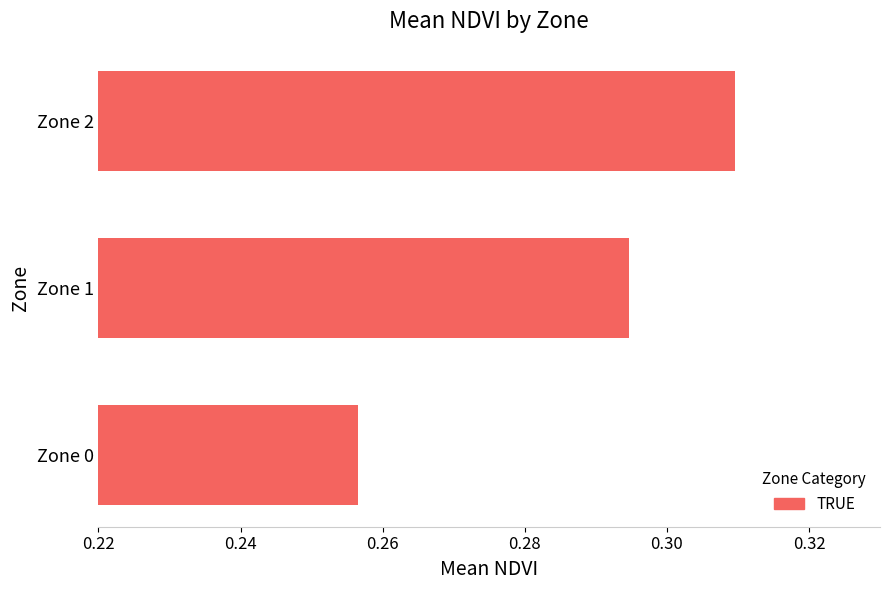

What is the change in value from Zone 0 to Zone 2?

+0.1